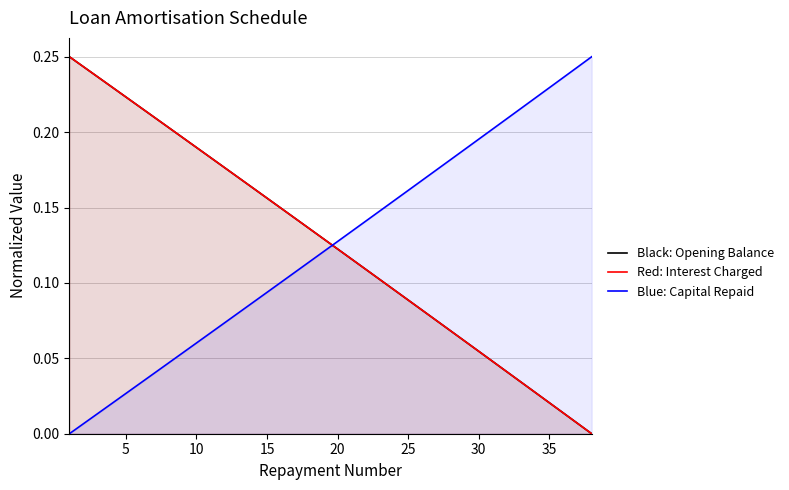

What is the total value across all series at 30?

0.3